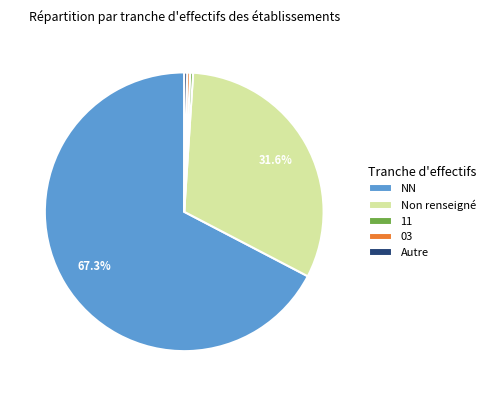

Is the sum of NN and 11 greater than half?

Yes